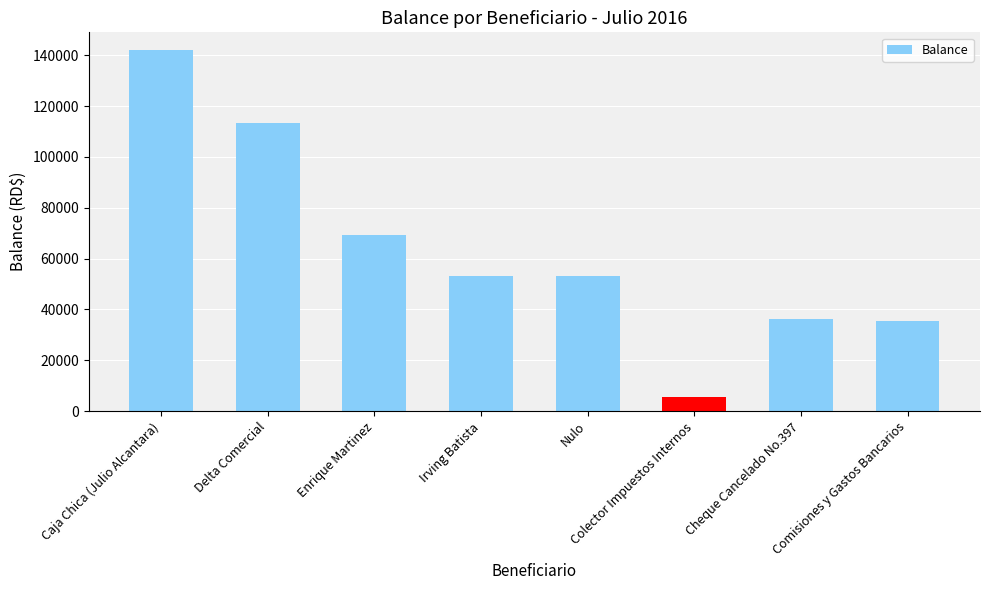

The chart shows a value of 35510.8 at Comisiones y Gastos Bancarios. True or false?

True